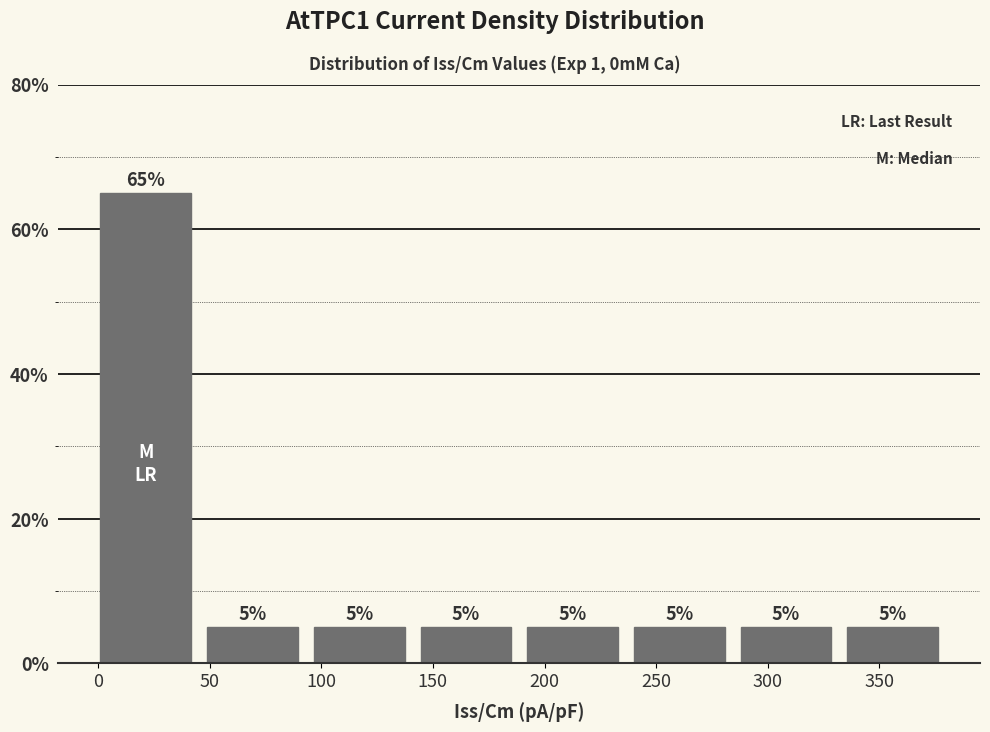

Reading left to right, transcribe this chart: for each bar, give the range it covers on the x-axis and its height. The bar edges are not printed on the chart, so give them approximately, as read against the axis.

0 to 45: 65
45 to 95: 5
95 to 140: 5
140 to 190: 5
190 to 235: 5
235 to 285: 5
285 to 330: 5
330 to 380: 5